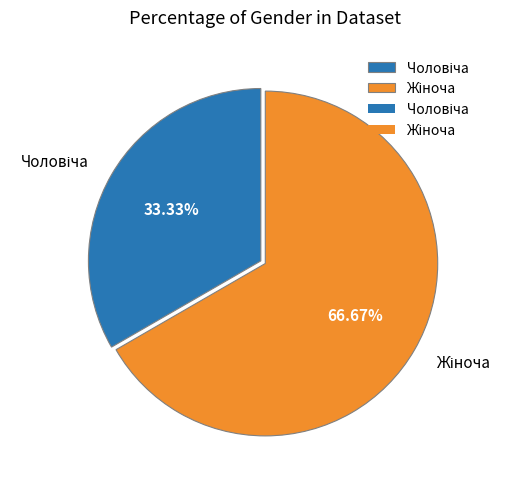

Count the number of slices in the pie.

2